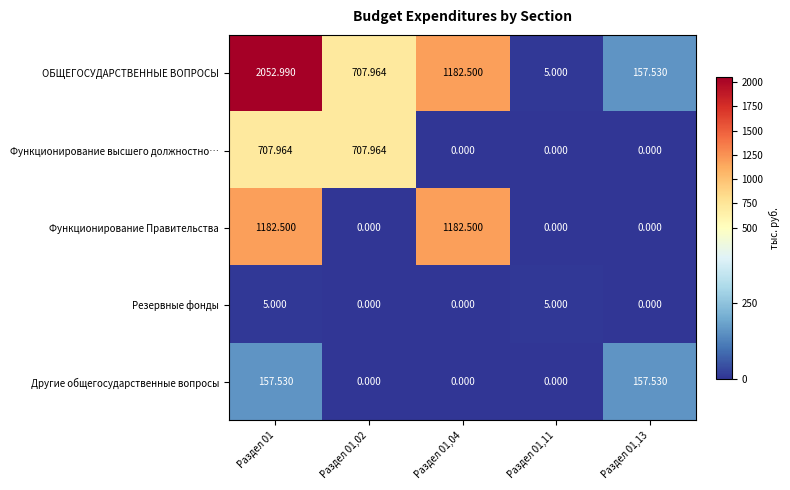

At how many categories does at least one series exceed 110?

4